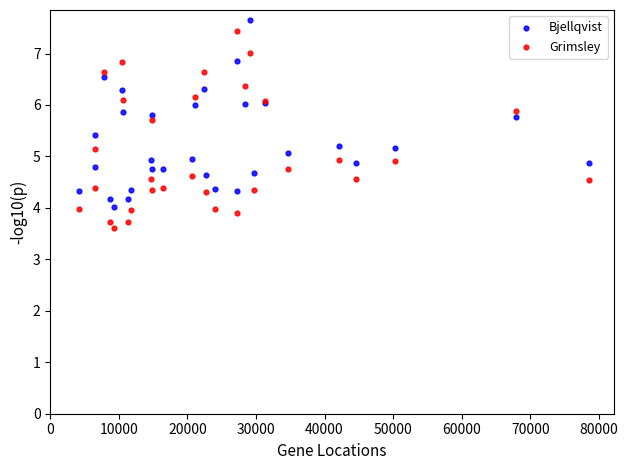

Which series reaches the minimum Y coordinate?

Grimsley